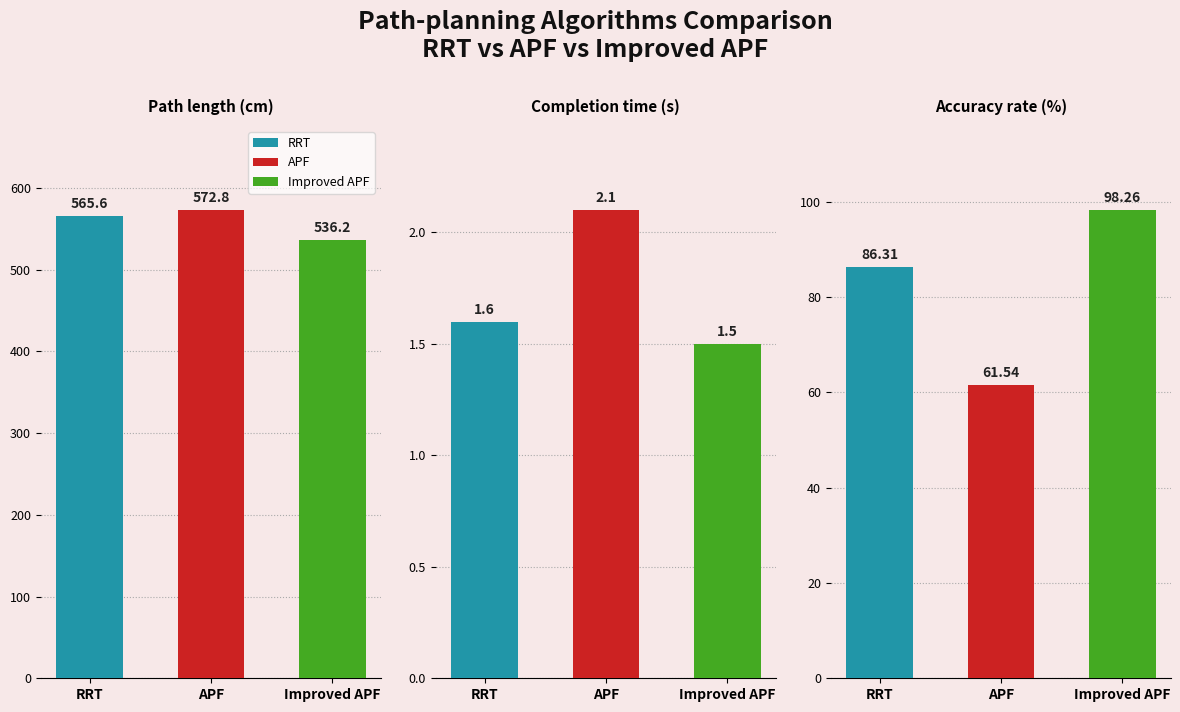

How many groups of bars are there?

3